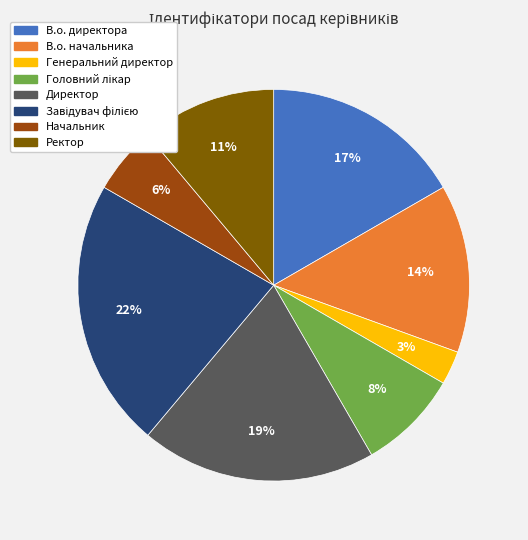

Which slice is the smallest?

Генеральний директор